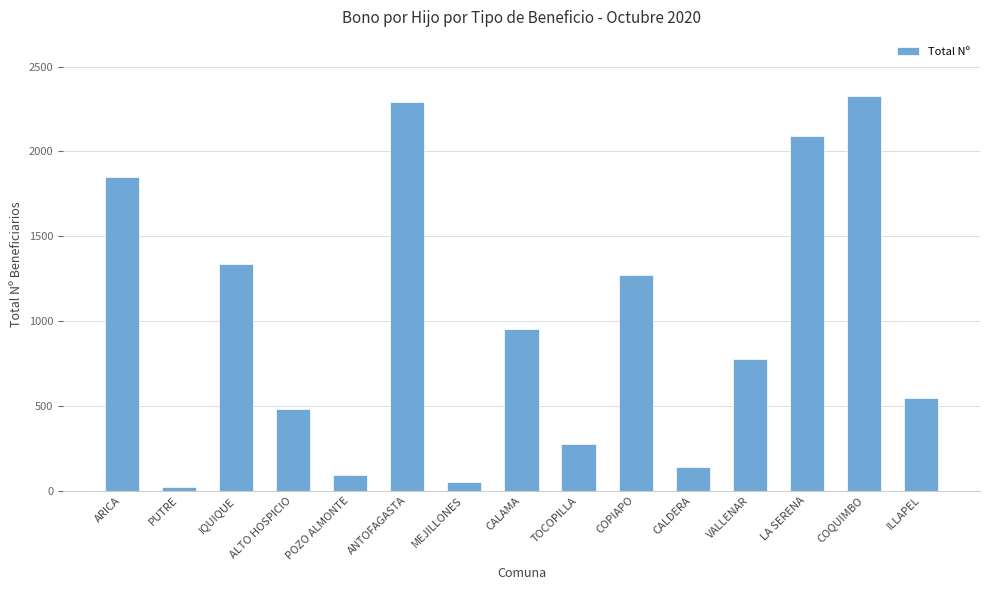

Which label corresponds to the smallest value in the chart?

PUTRE